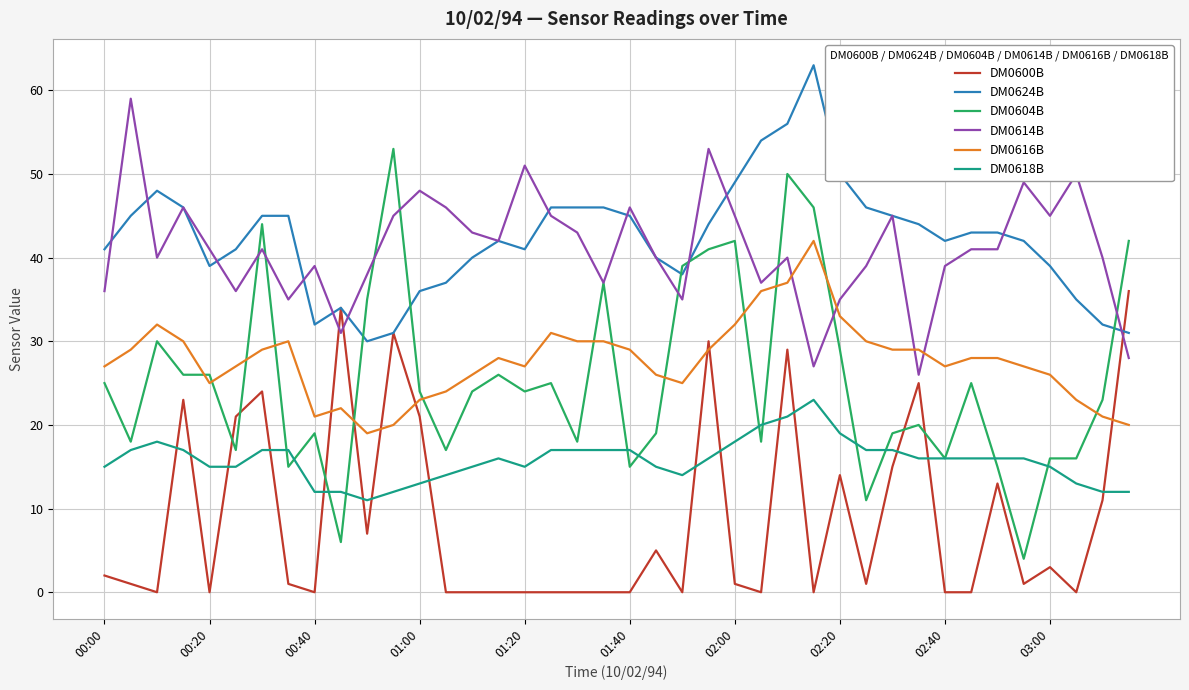

Rank the series by their maximum value, from lowest to highest.

DM0618B, DM0600B, DM0616B, DM0604B, DM0614B, DM0624B